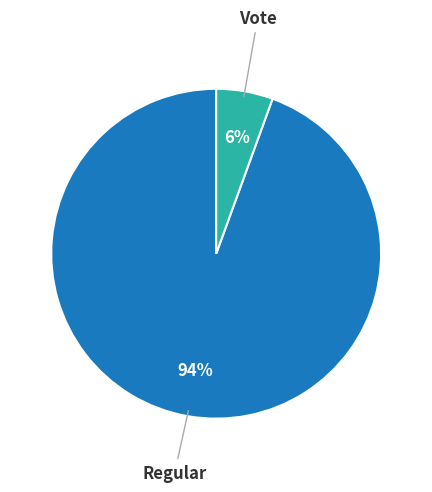

To the nearest percent, what is the average slice percentage?

50%